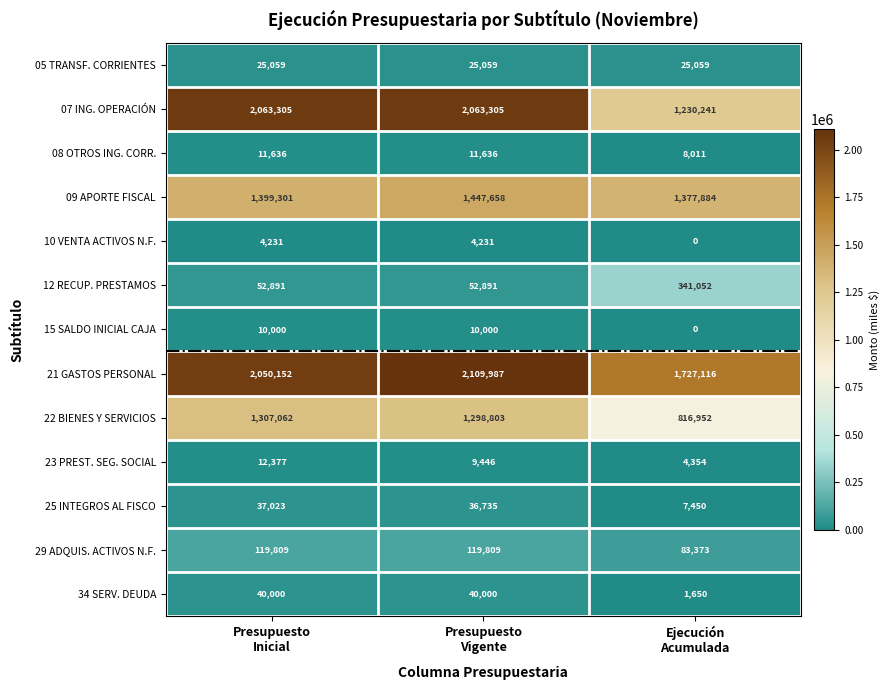

What is the average value of the 21 GASTOS PERSONAL series?

1962418